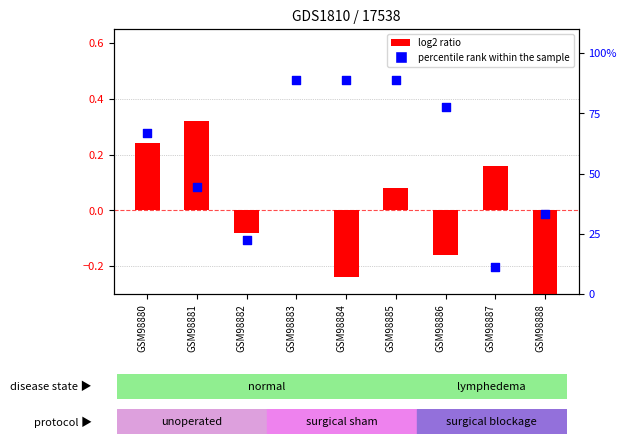

Is the value of log2 ratio at GSM98883 greater than the value of percentile rank within the sample at GSM98882?

No